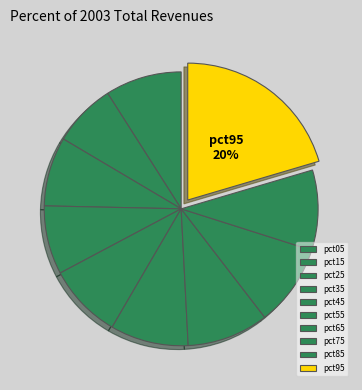

What is the change in value from pct05 to pct65?

+0.1